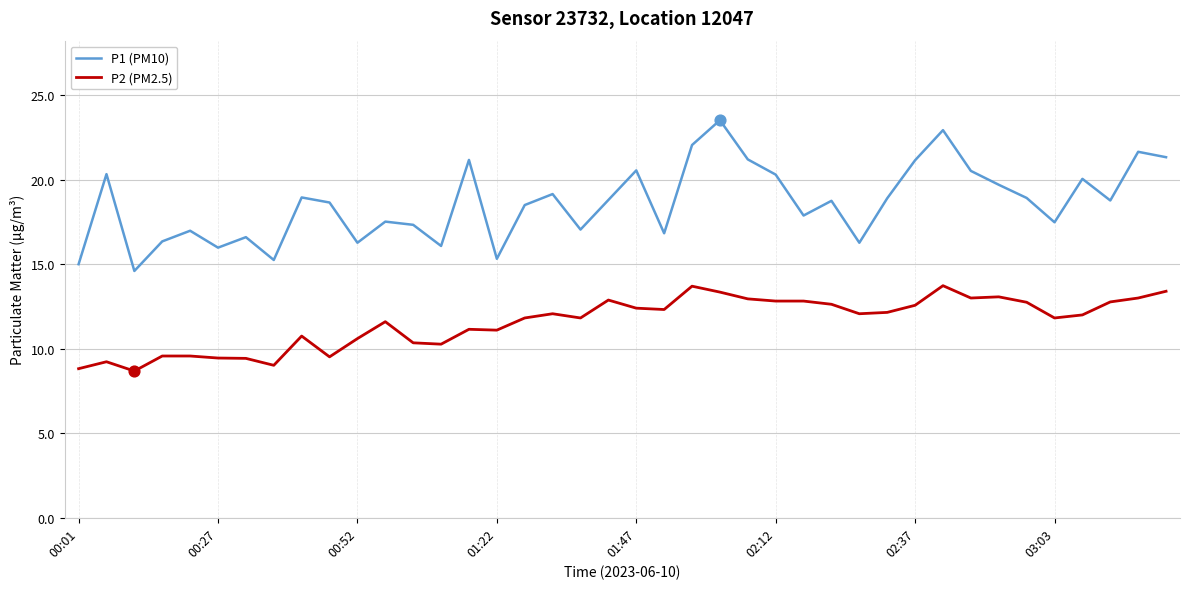

What are all the series names shown in the legend?

P1 (PM10), P2 (PM2.5)